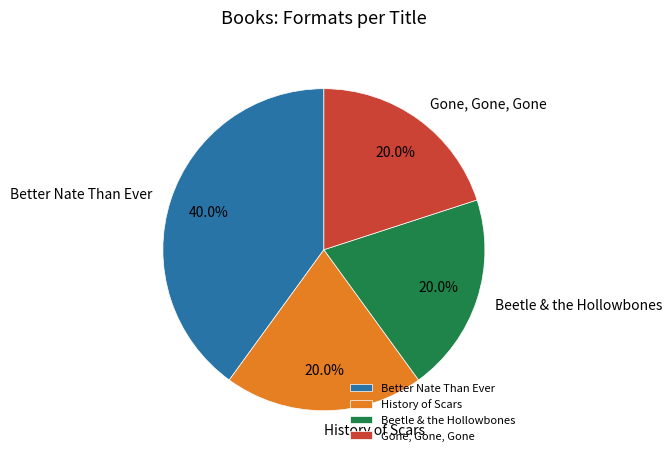

Between Beetle & the Hollowbones and Better Nate Than Ever, which is larger?

Better Nate Than Ever